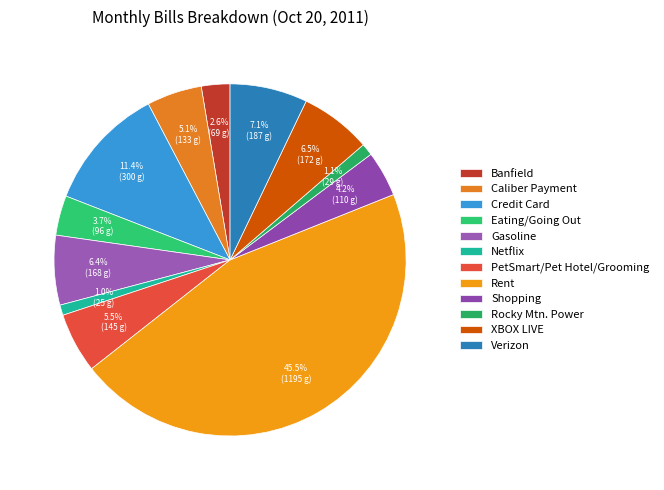

Count the number of slices in the pie.

12